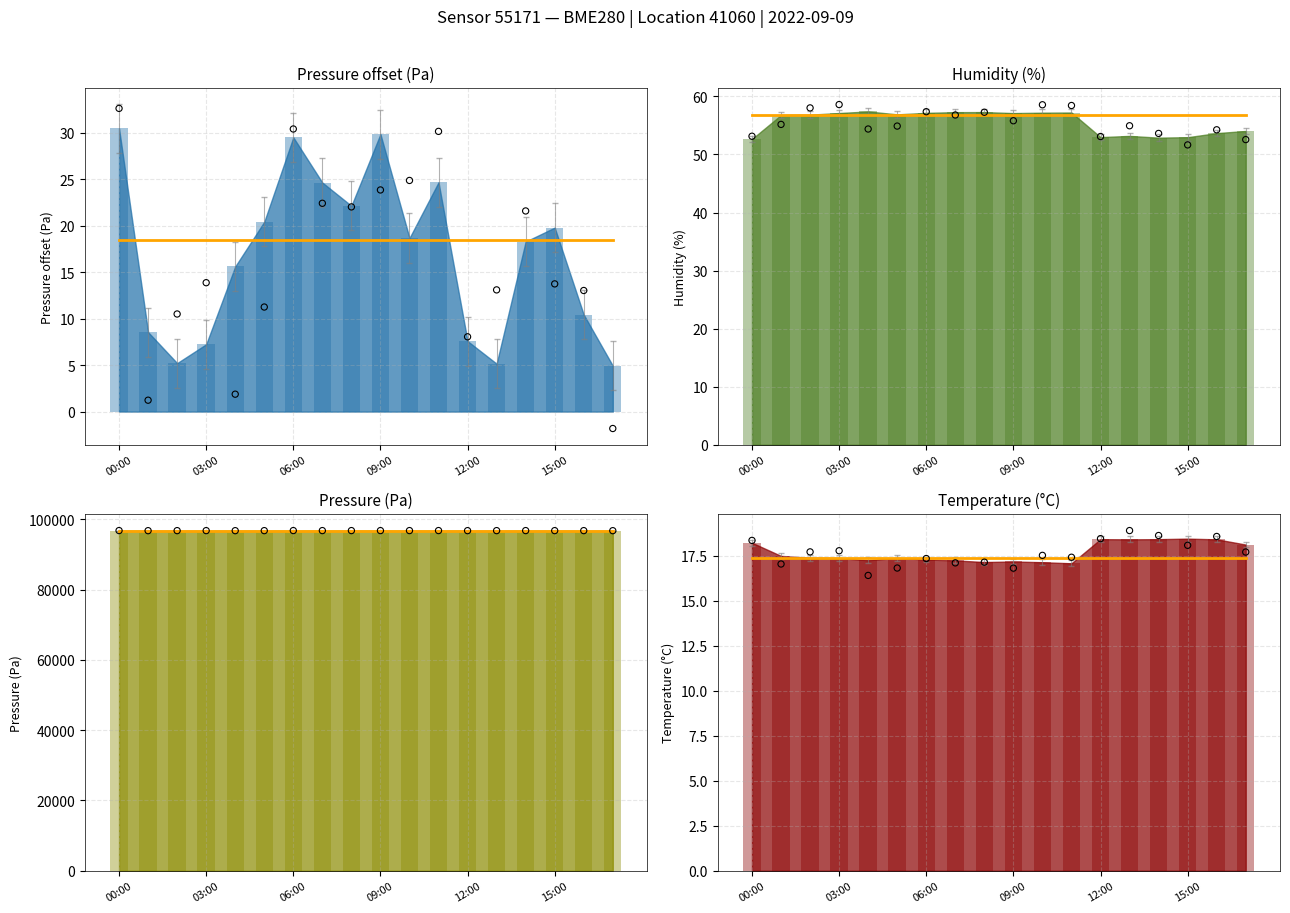

At which category is the sum across all series the highest?

09:00